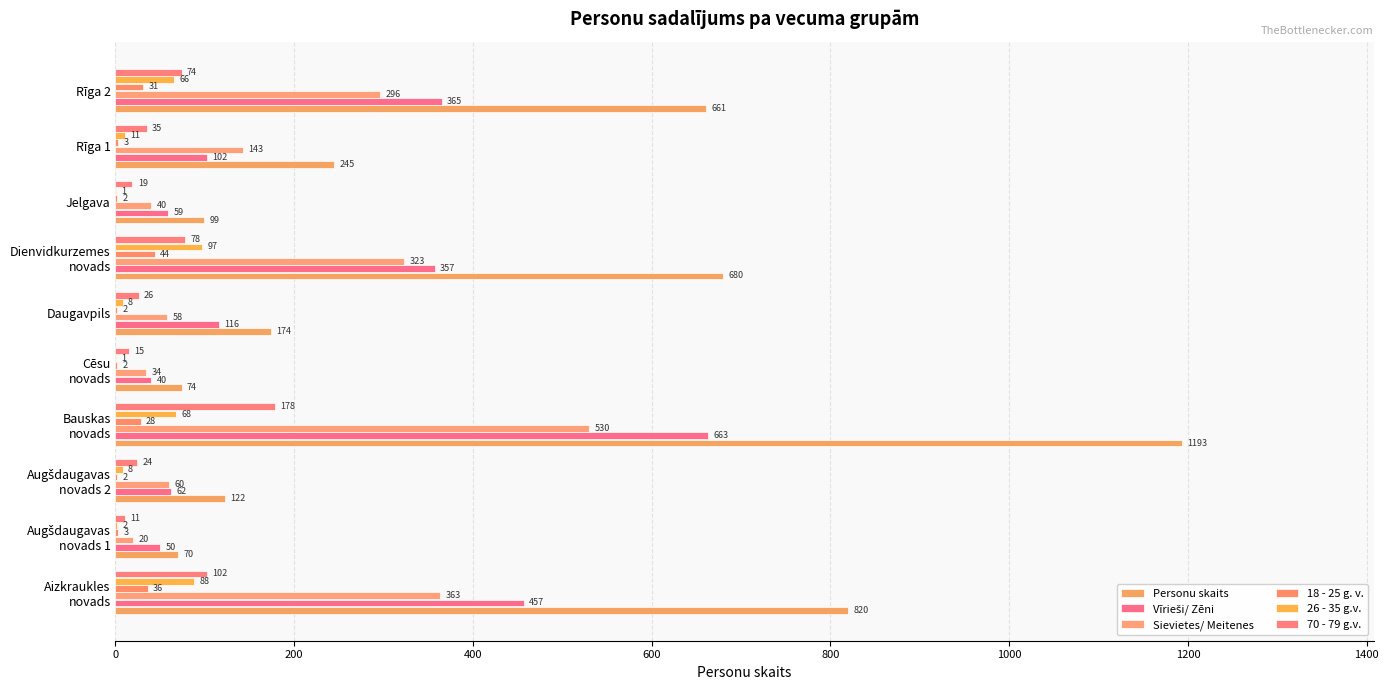

How many series are shown in this chart?

6